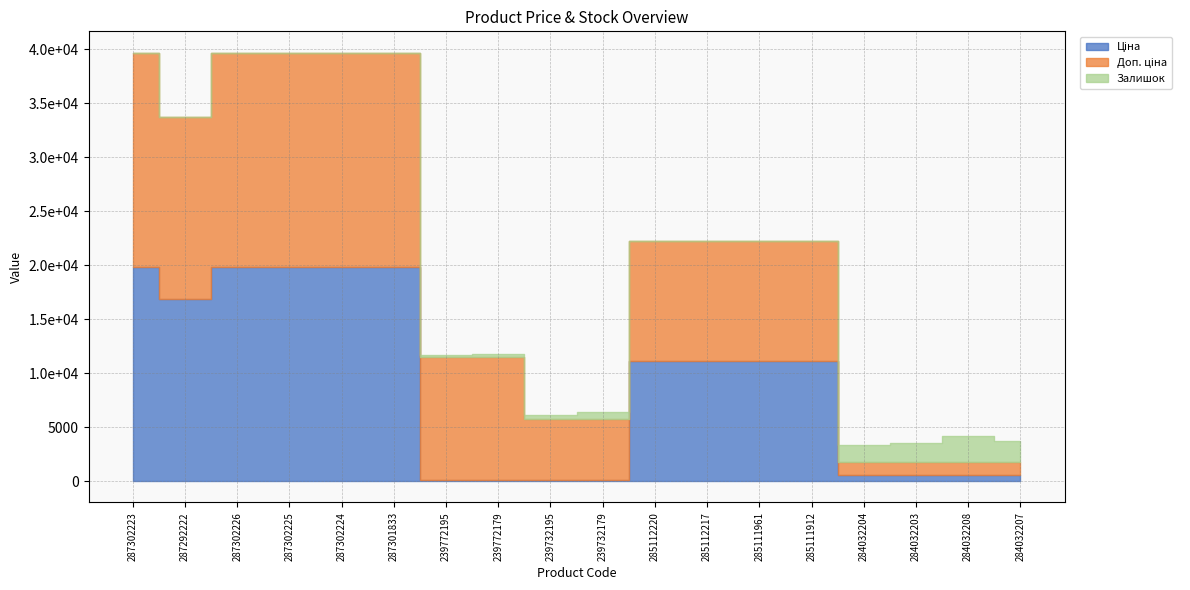

Reading right to left, what are all the values shown in this chart?

Ціна: 284032207=535.4	284032208=535.4	284032203=535.4	284032204=535.4	285111912=11113.6	285111961=11113.6	285112217=11113.6	285112220=11113.6	239732179=56.7	239732195=56.7	239772179=113.3	239772195=113.3	287301833=19831.1	287302224=19831.1	287302225=19831.1	287302226=19831.1	287292222=16863.2	287302223=19831.1
Доп. ціна: 284032207=1227.2	284032208=1227.2	284032203=1227.2	284032204=1227.2	285111912=11113.6	285111961=11113.6	285112217=11113.6	285112220=11113.6	239732179=5667.0	239732195=5667.0	239772179=11334.0	239772195=11334.0	287301833=19831.1	287302224=19831.1	287302225=19831.1	287302226=19831.1	287292222=16863.2	287302223=19831.1
Залишок: 284032207=1986.0	284032208=2453.0	284032203=1756.0	284032204=1588.0	285111912=14.0	285111961=17.0	285112217=17.0	285112220=17.0	239732179=702.0	239732195=370.0	239772179=290.0	239772195=215.0	287301833=0.0	287302224=3.0	287302225=5.0	287302226=1.0	287292222=4.0	287302223=0.0